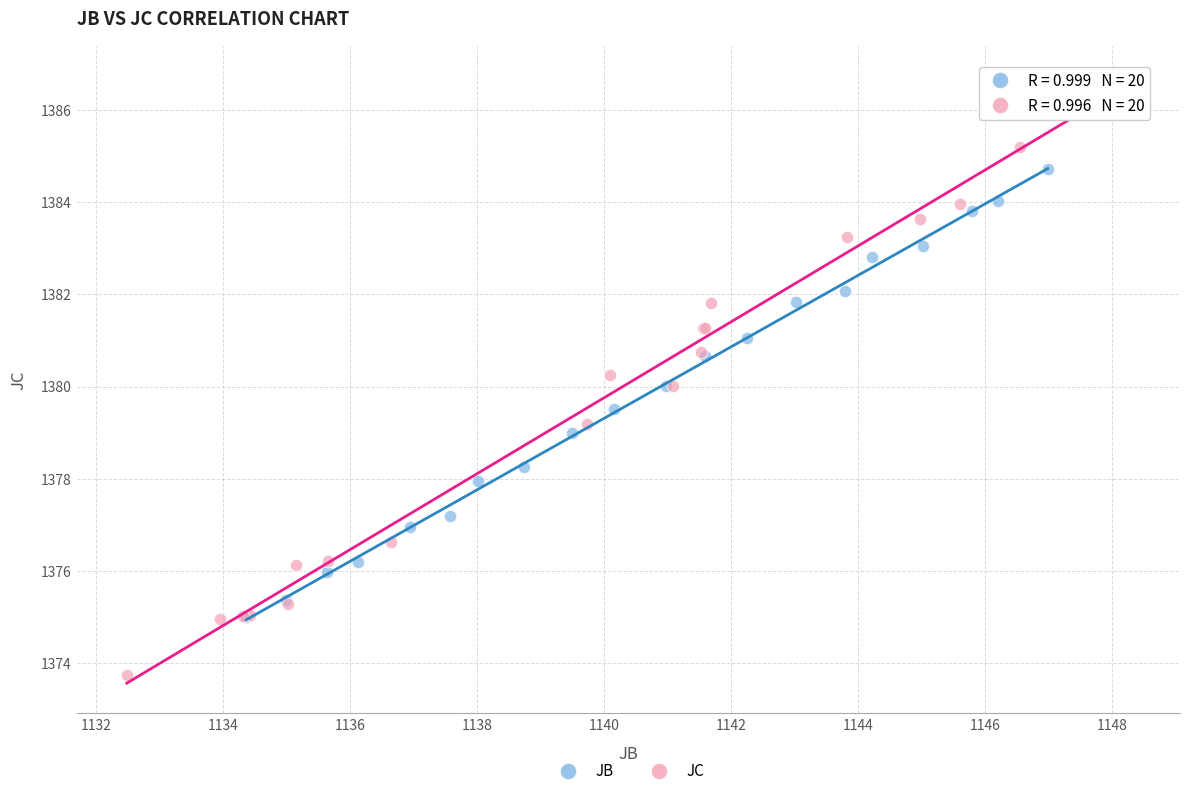

Which series contains the lowest Y value?

JC